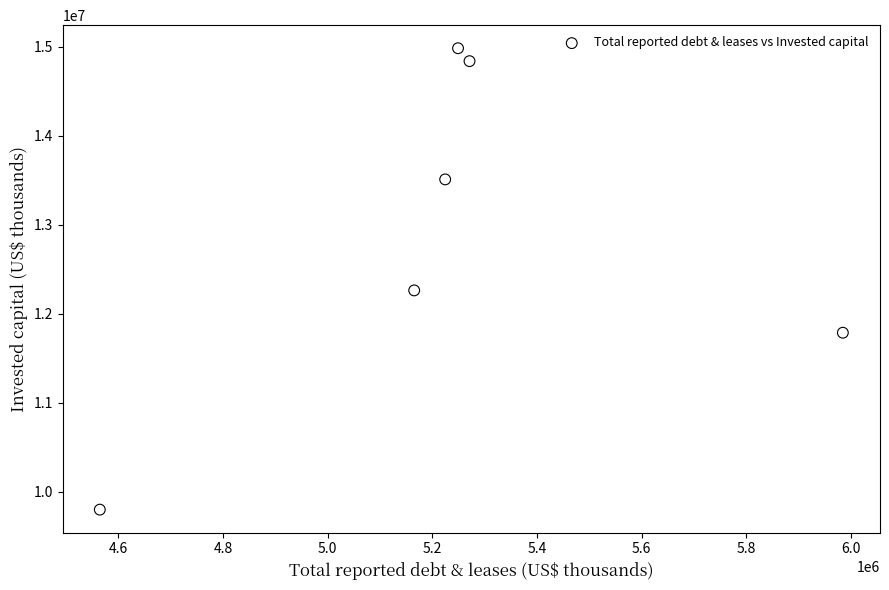

What is the range of Y values (max minus min)?

5184146